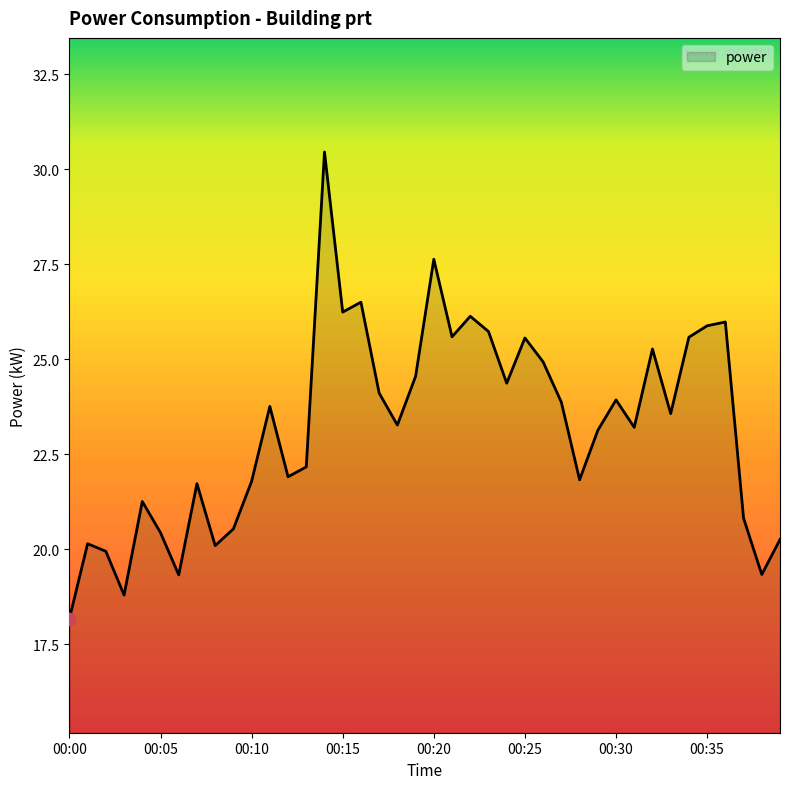

What is the difference between the maximum and minimum values?

12.3